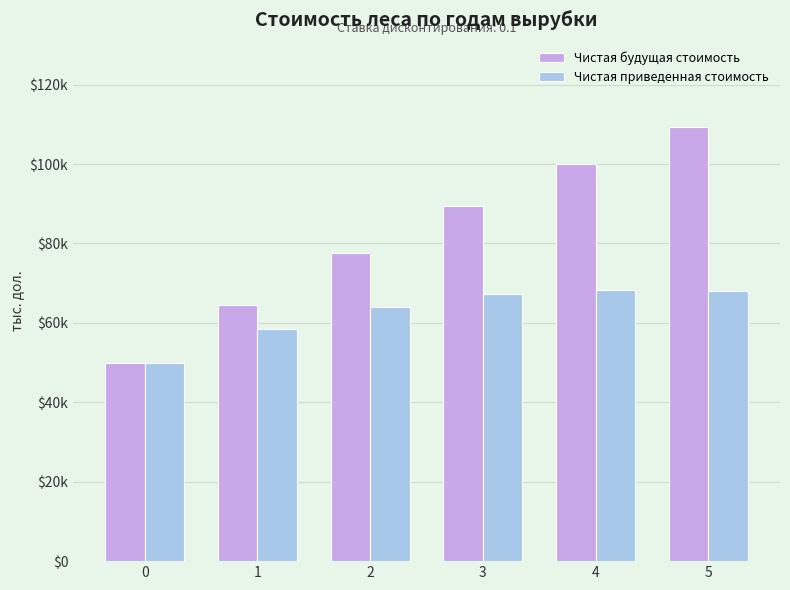

What is the difference between the maximum and minimum values in the Чистая приведенная стоимость series?

18.3